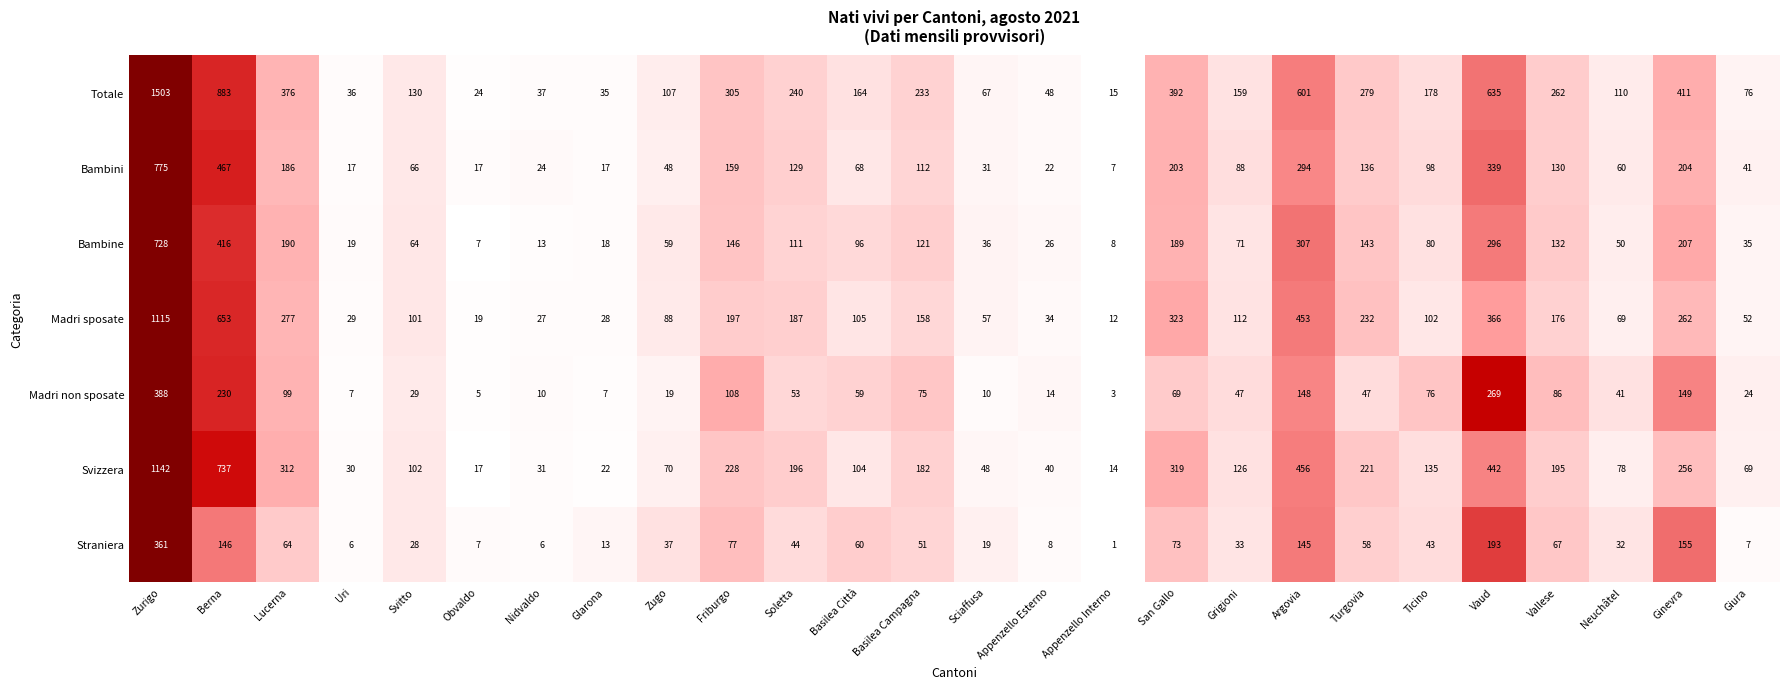

What is the total value across all series at Turgovia?

1116